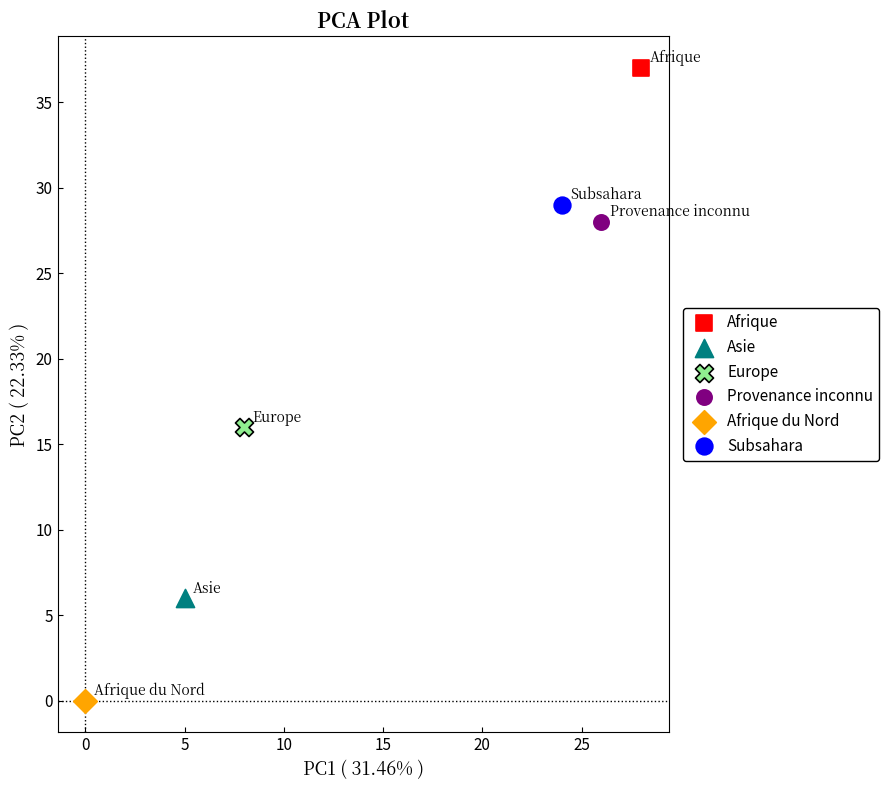

What are all the series names shown in the legend?

Afrique, Asie, Europe, Provenance inconnu, Afrique du Nord, Subsahara